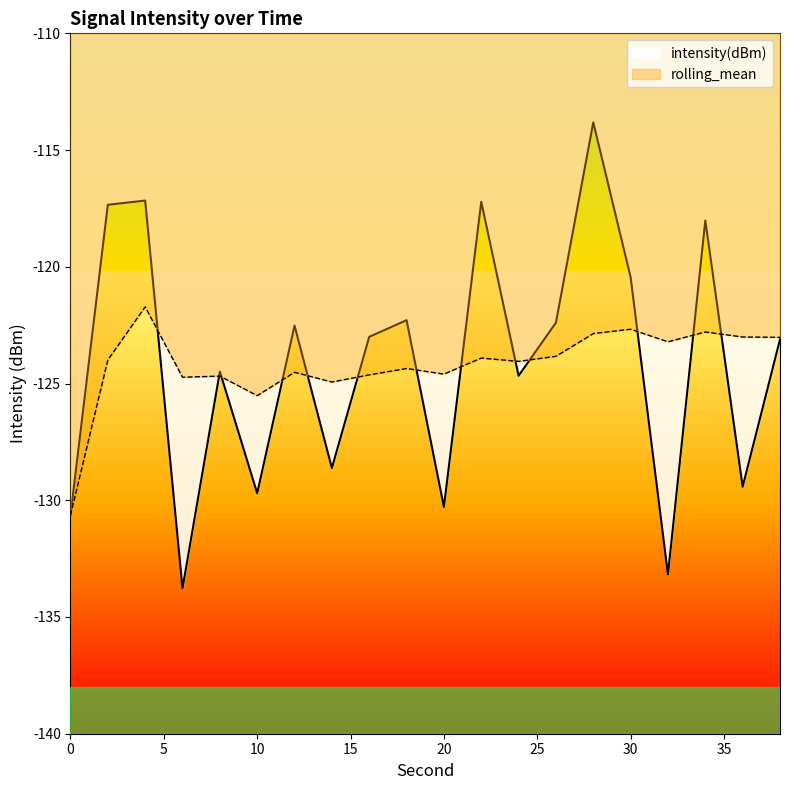

True or false: intensity(dBm) has a value of -183.9 at 8.

False